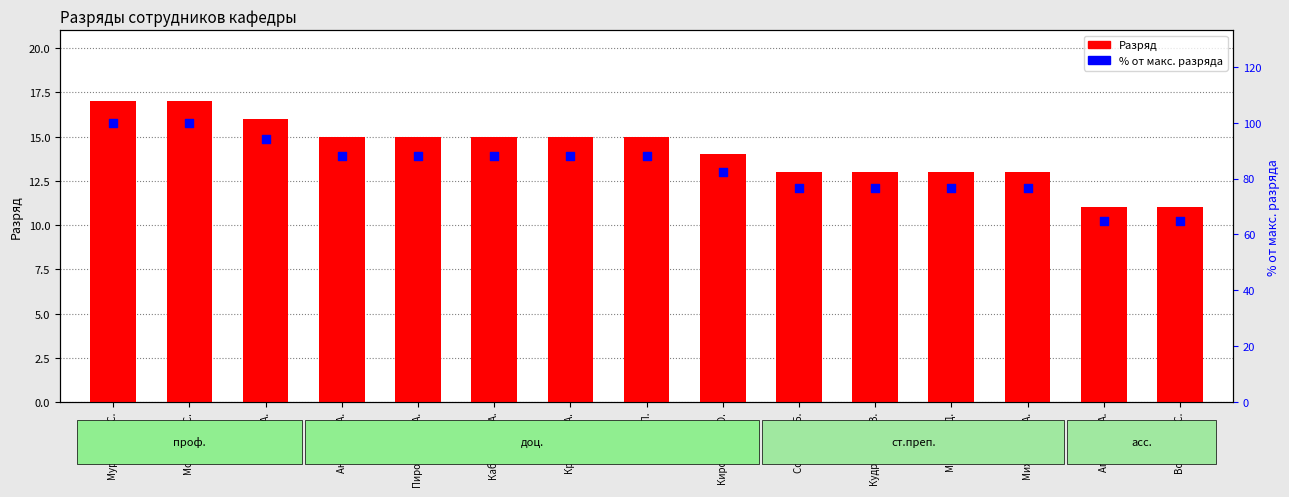

Which series contains the lowest Y value?

Разряд